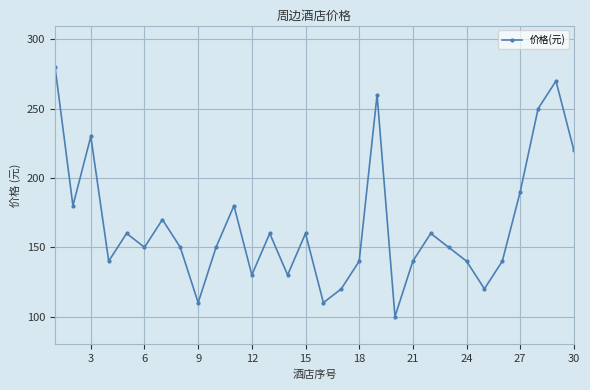

What is the greatest value displayed?

280